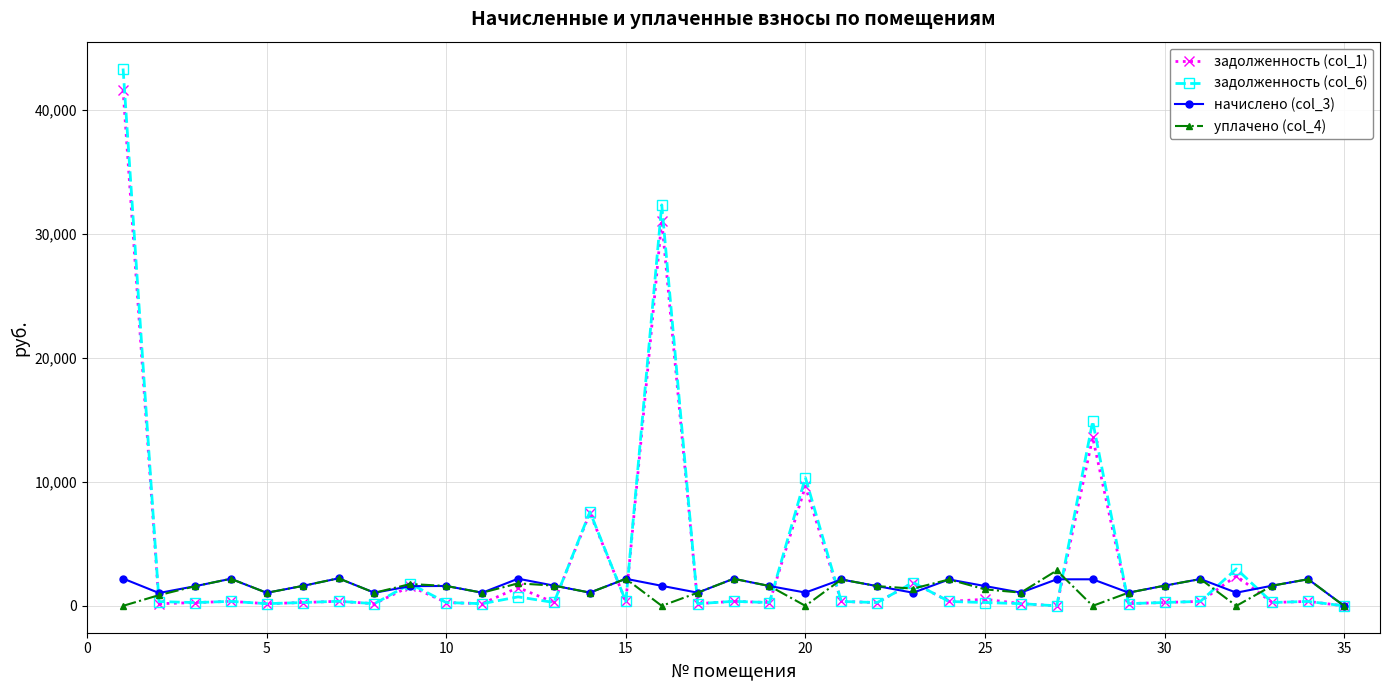

What is the difference between the second highest and second lowest values in the уплачено (col_4) series?

2219.6